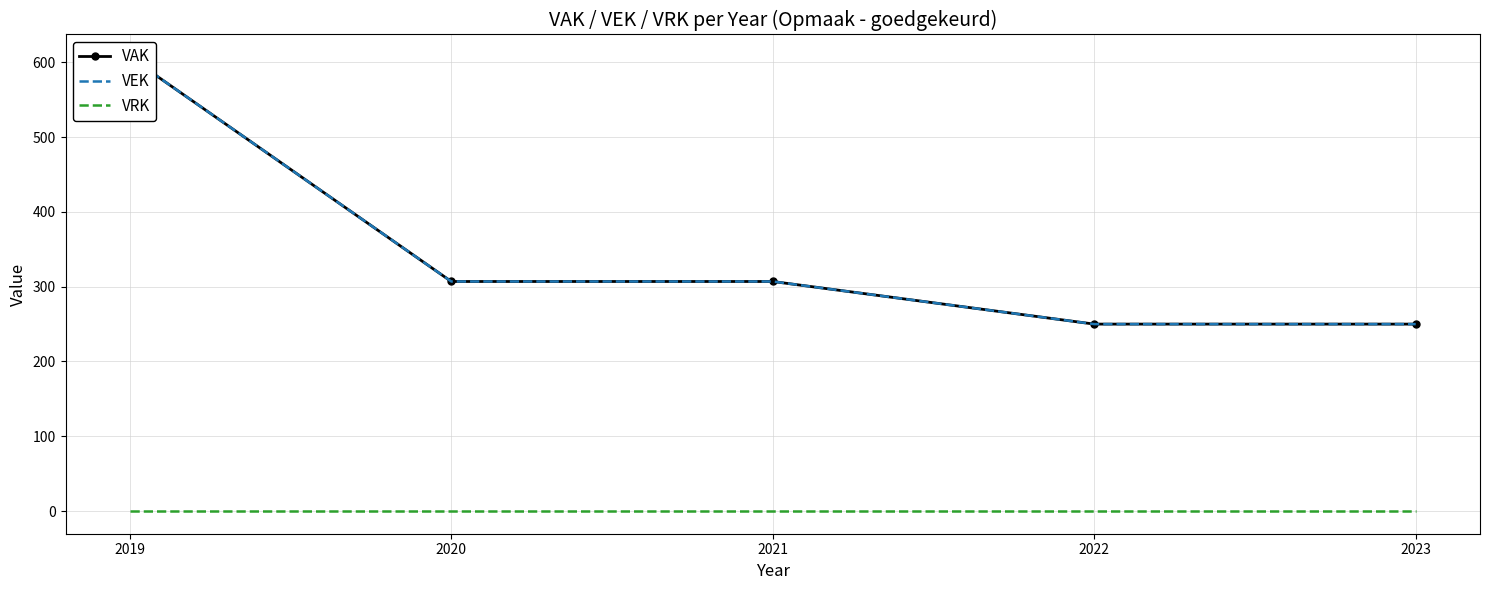

The value of VEK at 2019 is 607. True or false?

True